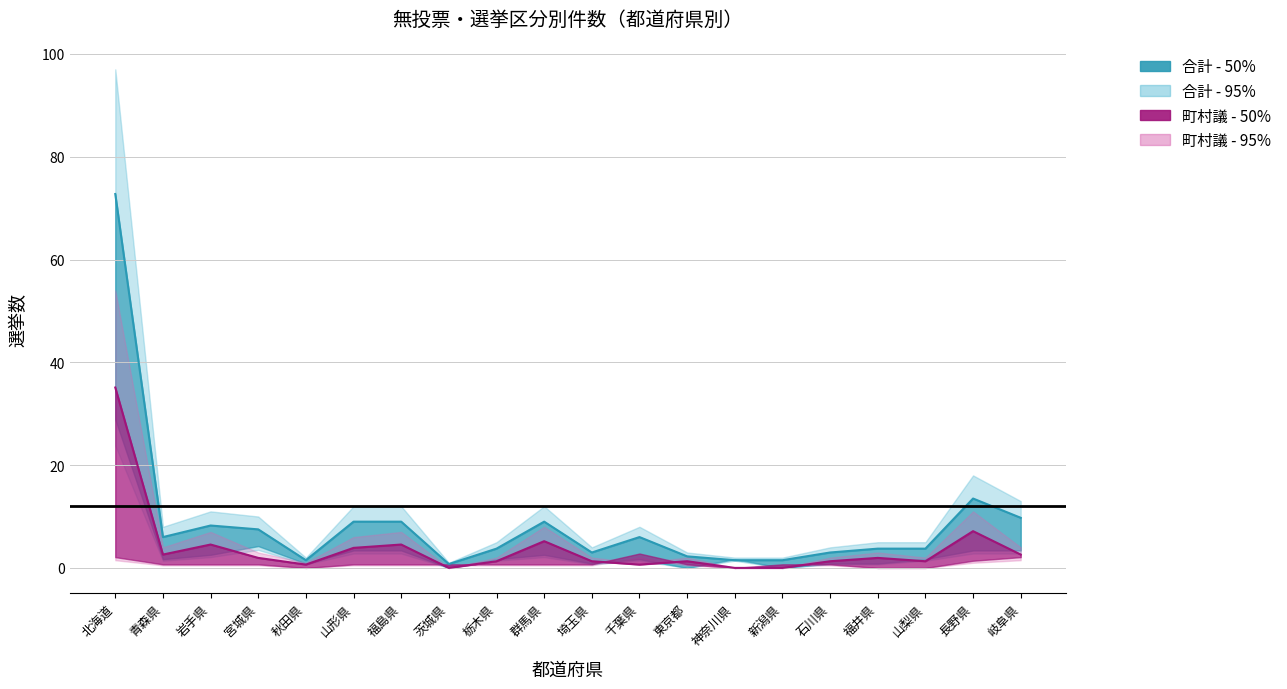

Does the chart have visible grid lines?

Yes